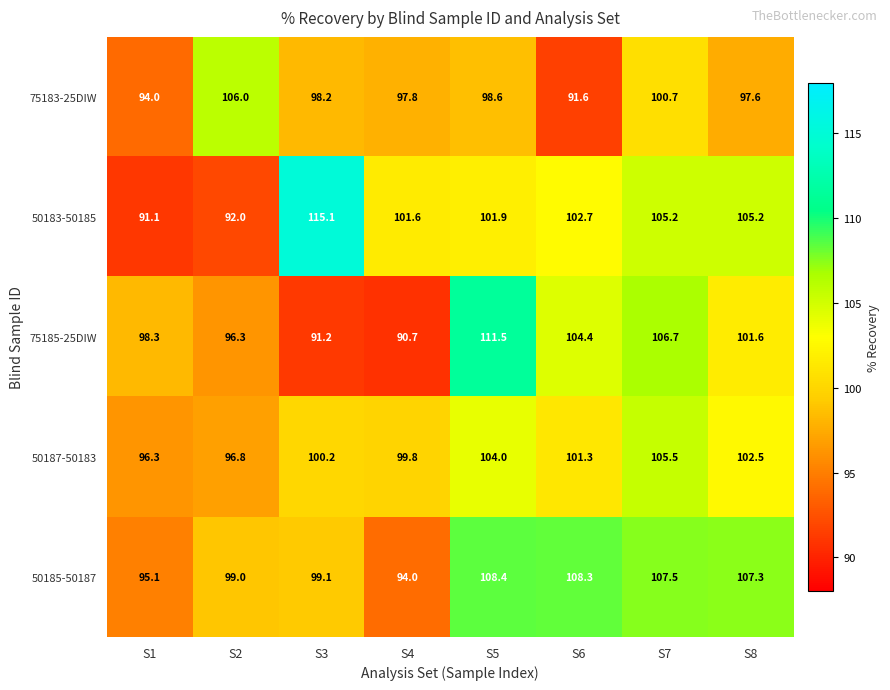

What is the sum of all 50187-50183 values?

806.4